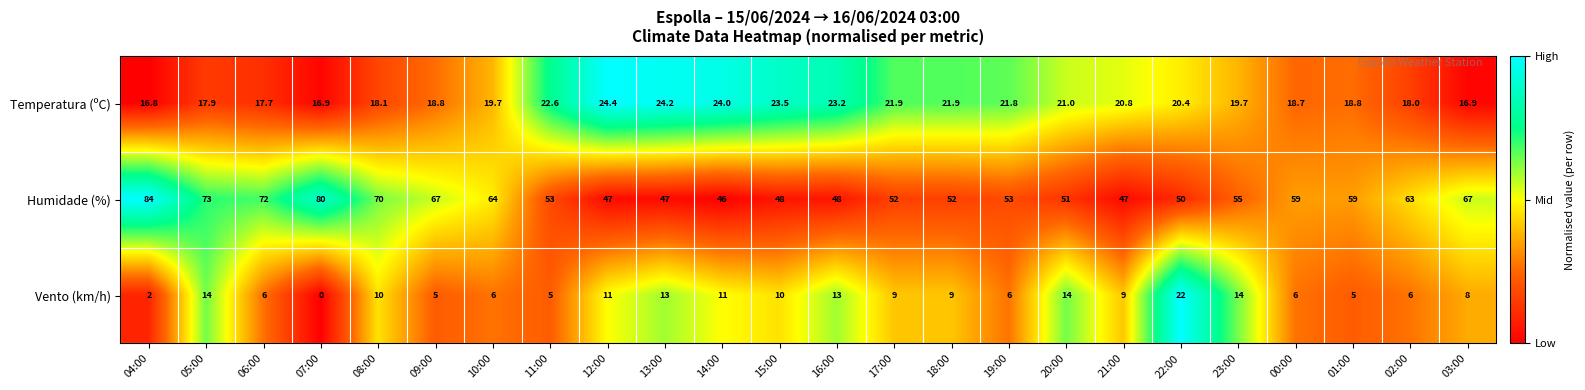

Which category has the lowest value in the Vento (km/h) series?

07:00